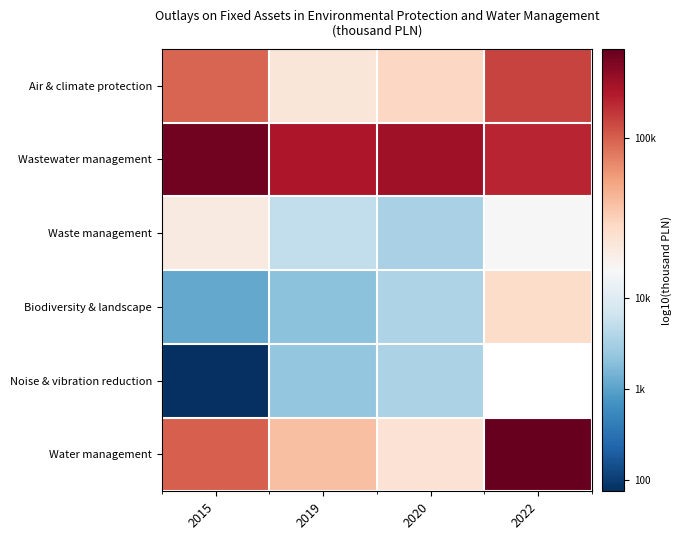

Which series has the largest total across all categories?

Wastewater management